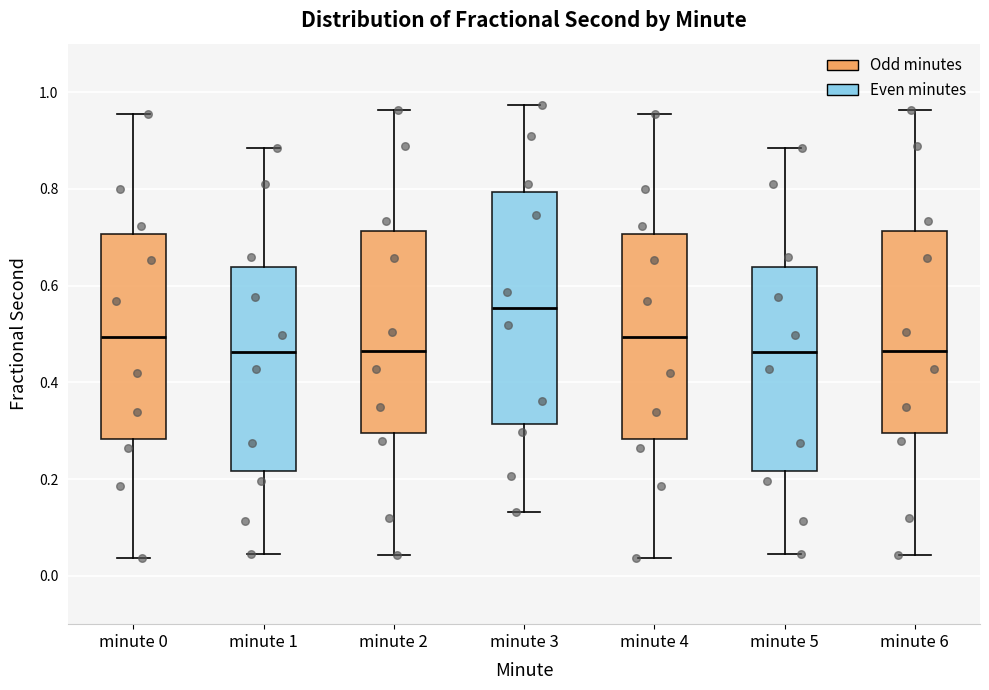

Where is the upper edge of the box for minute 2 on the y-axis? The values are not printed on the chart, so give them approximately, as read against the axis.

0.72